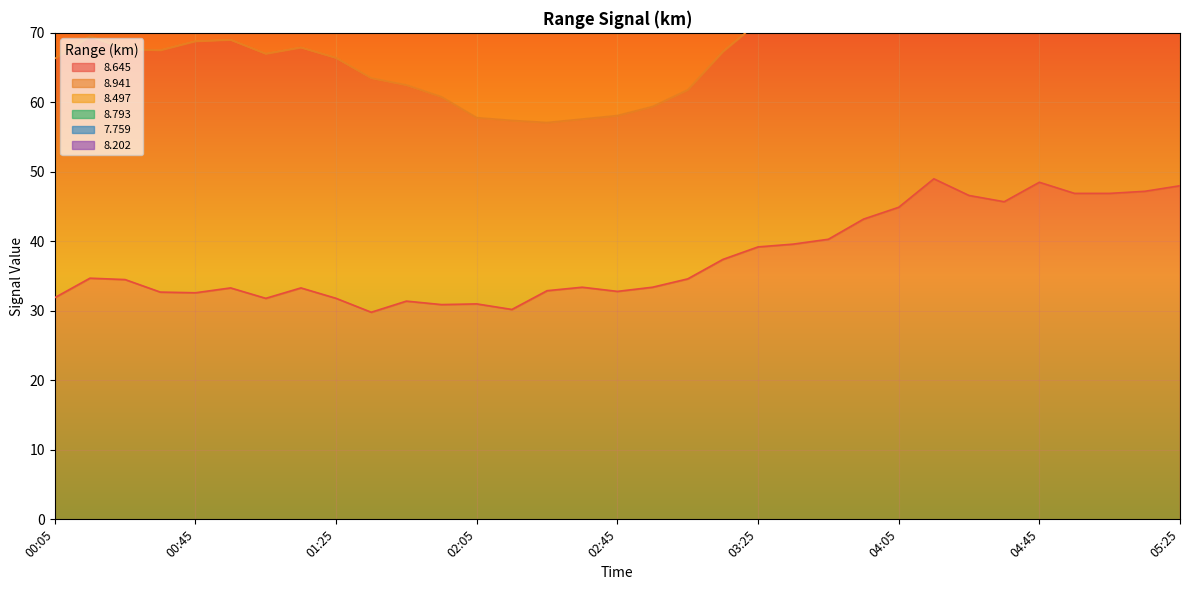

True or false: 8.645 and 8.793 cross at least once.

False